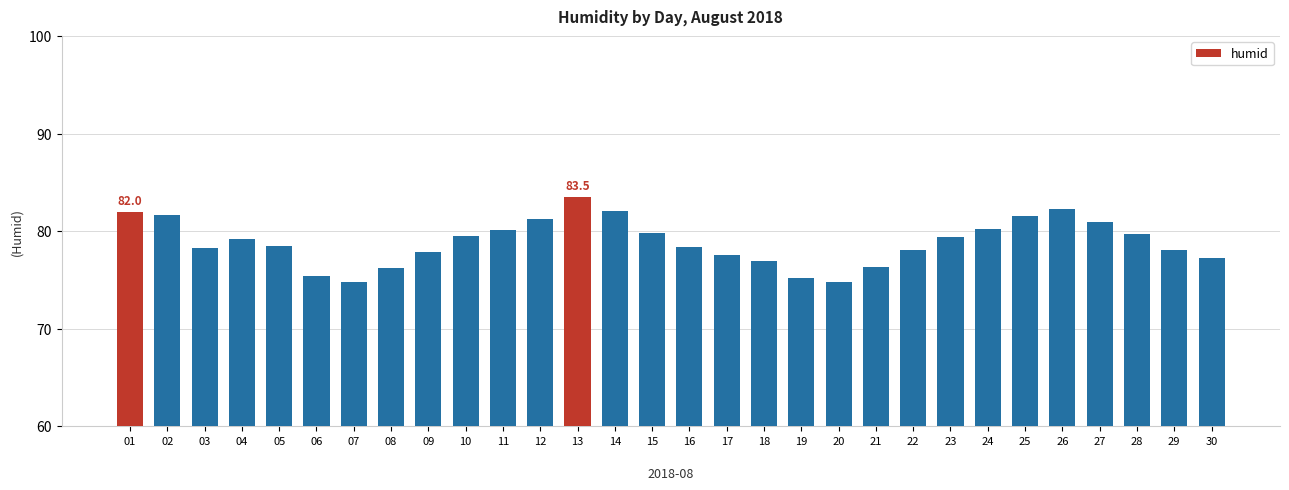

True or false: the data shows 81.6 at 25.

True